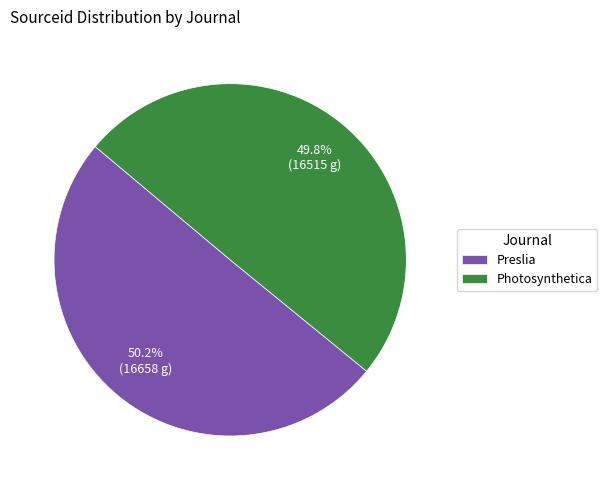

To the nearest percent, what percentage of the pie is Preslia?

50%